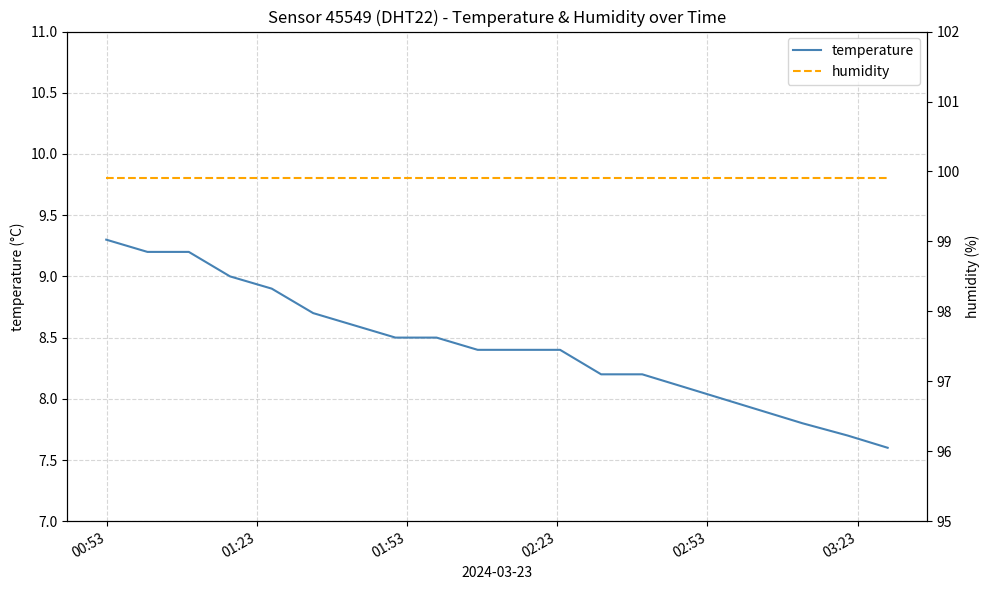

What is the sum of all temperature values?

168.6